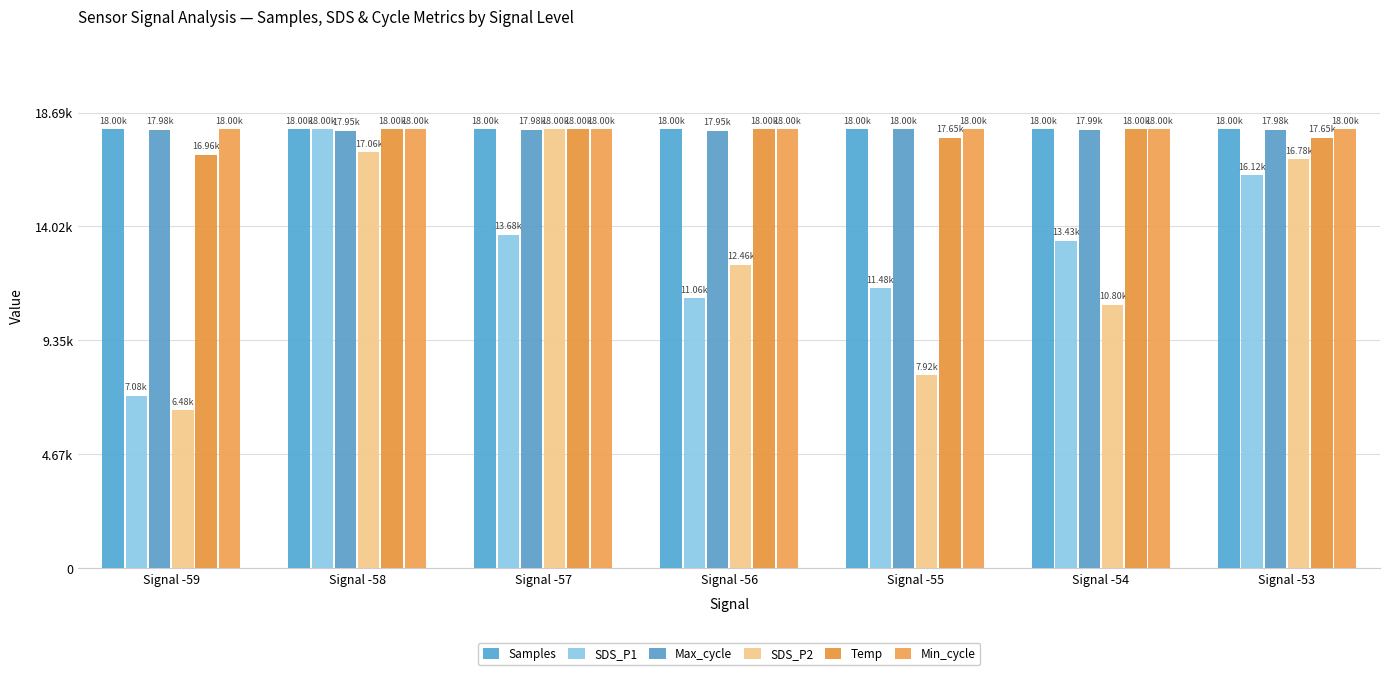

Between Signal -57 and Signal -53, which is larger?

Signal -53